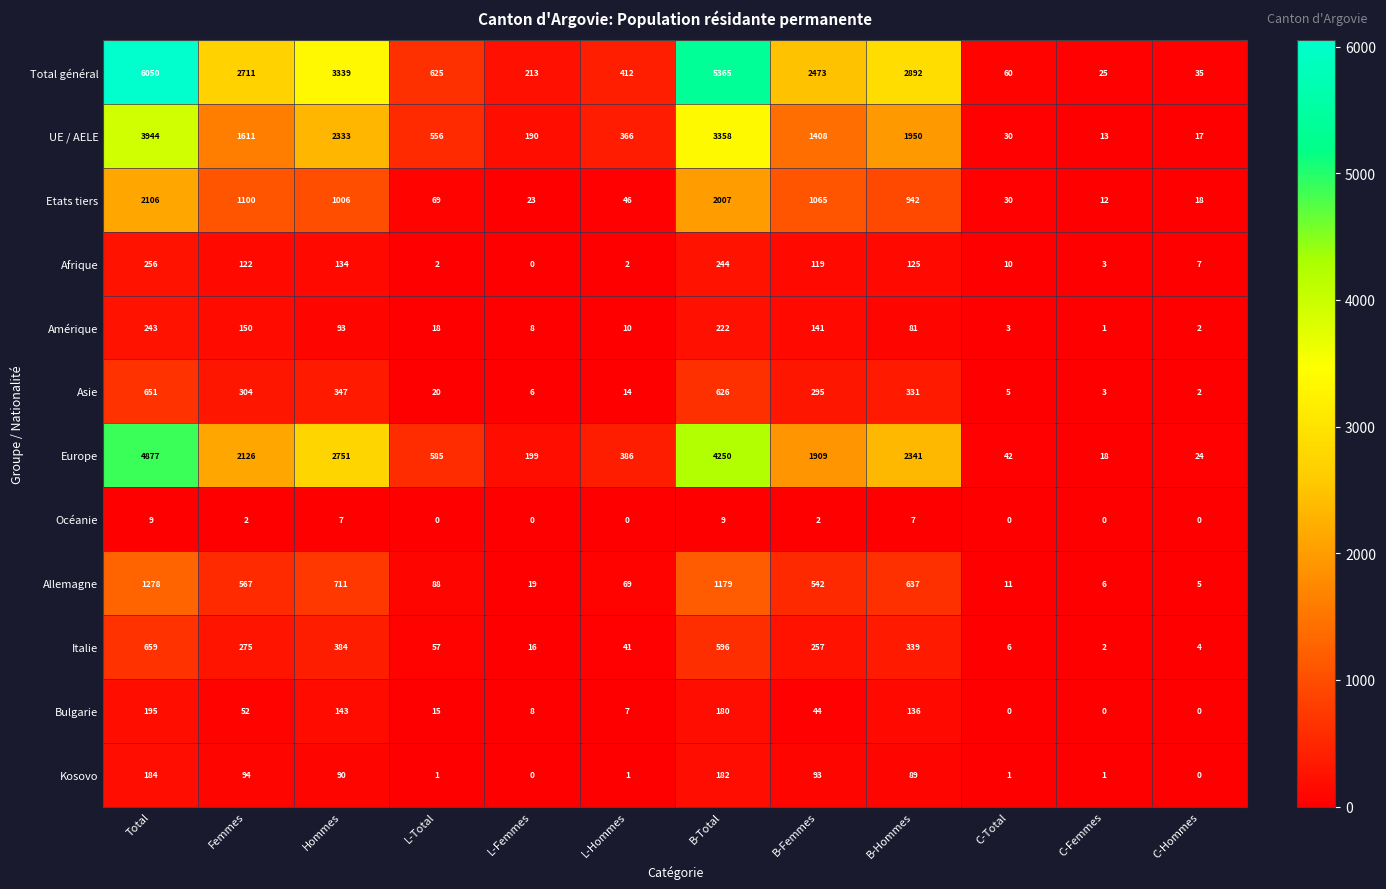

Which category has the highest value across all series?

Total